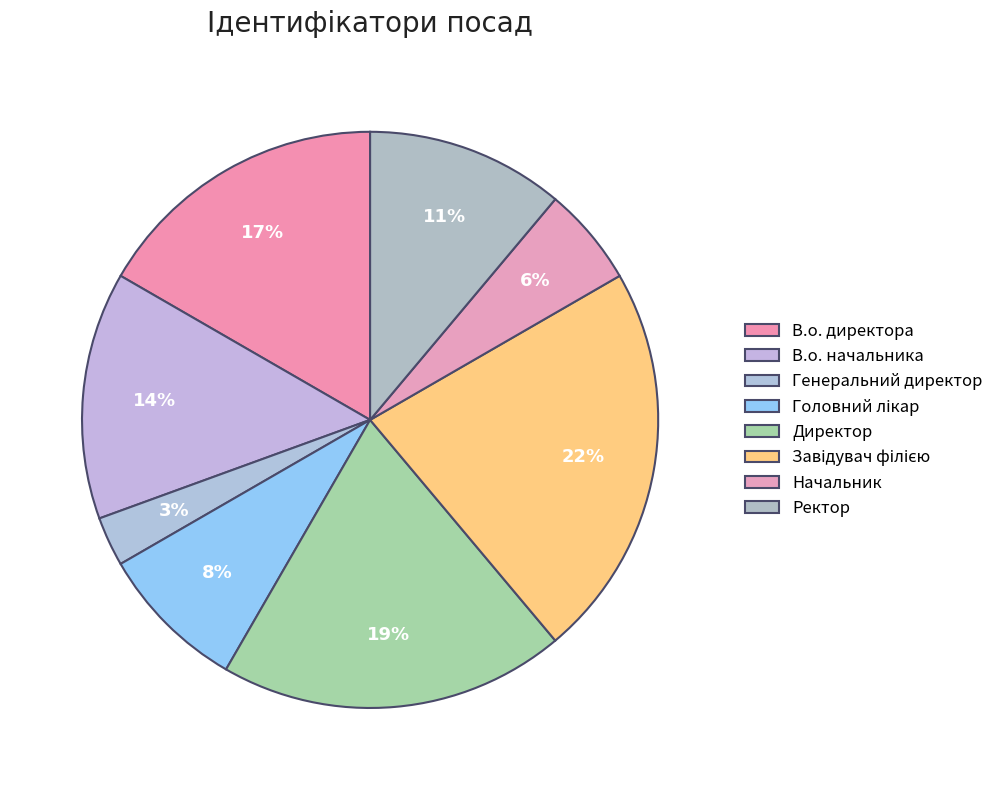

What is the ratio of the value at Генеральний директор to the value at Начальник?

0.5